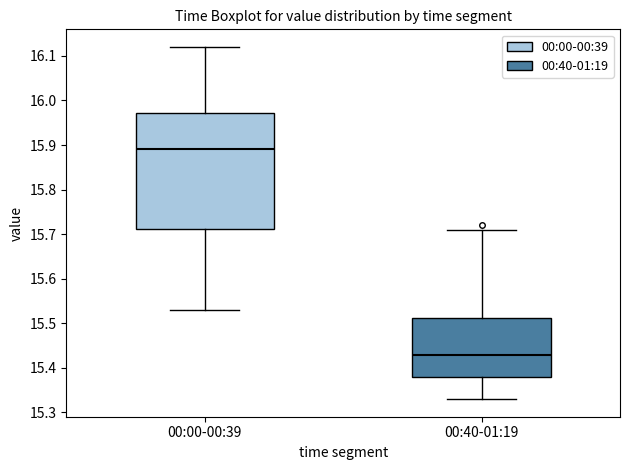

Where is the upper edge of the box for 00:40-01:19 on the y-axis? The values are not printed on the chart, so give them approximately, as read against the axis.

15.51